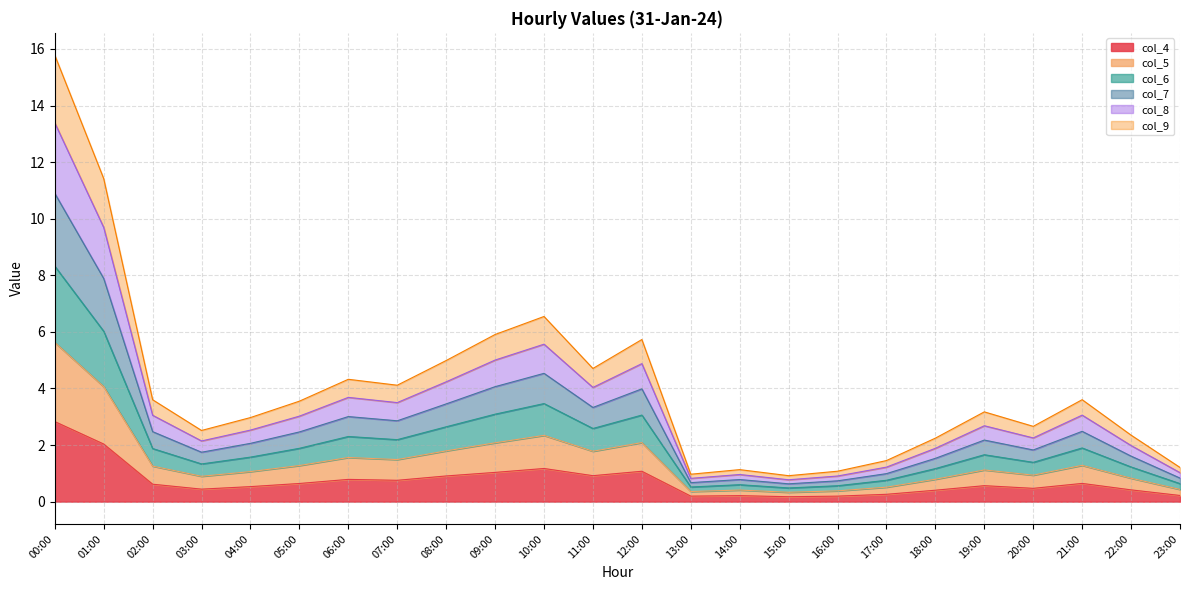

True or false: col_5 has a value of 1.2 at 14:00.

False